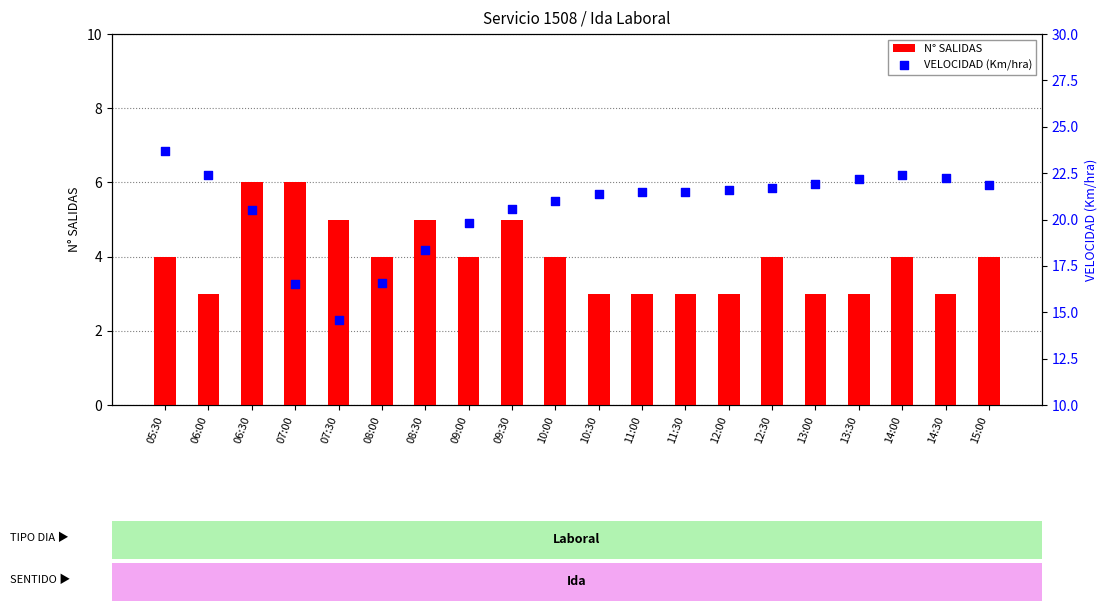

Which series contains the lowest Y value?

N° SALIDAS